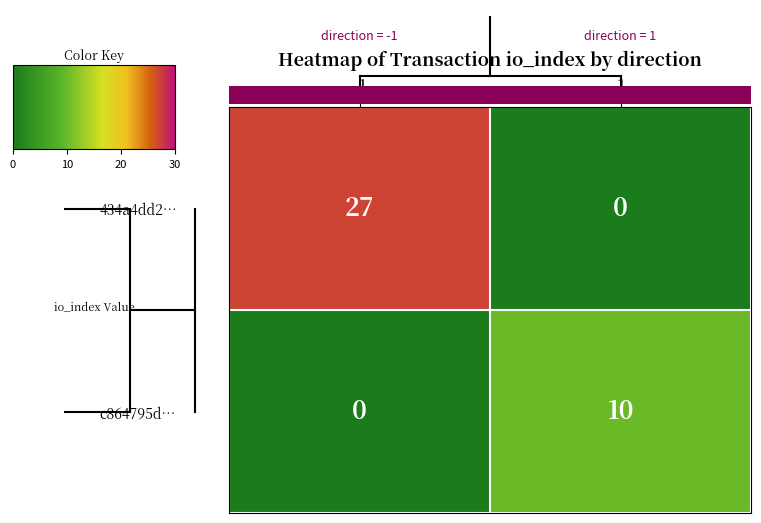

Rank the series by their maximum value, from highest to lowest.

434a4dd2…, c864795d…